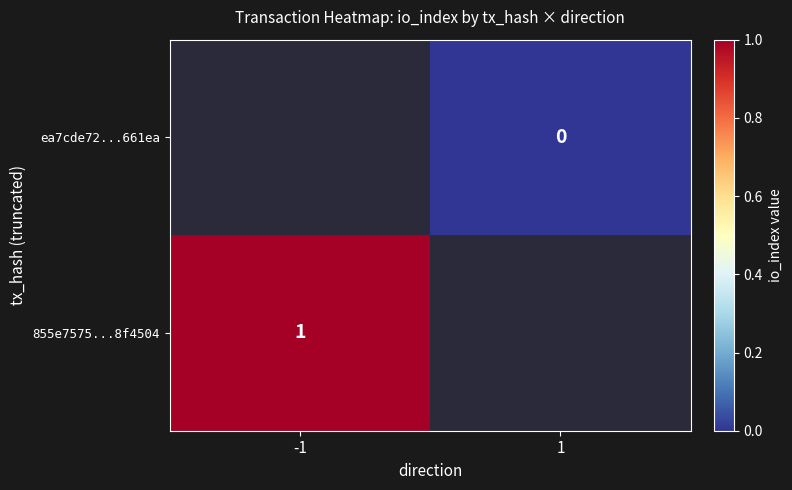

The 855e7575...8f4504 series shows 2 at -1. True or false?

False